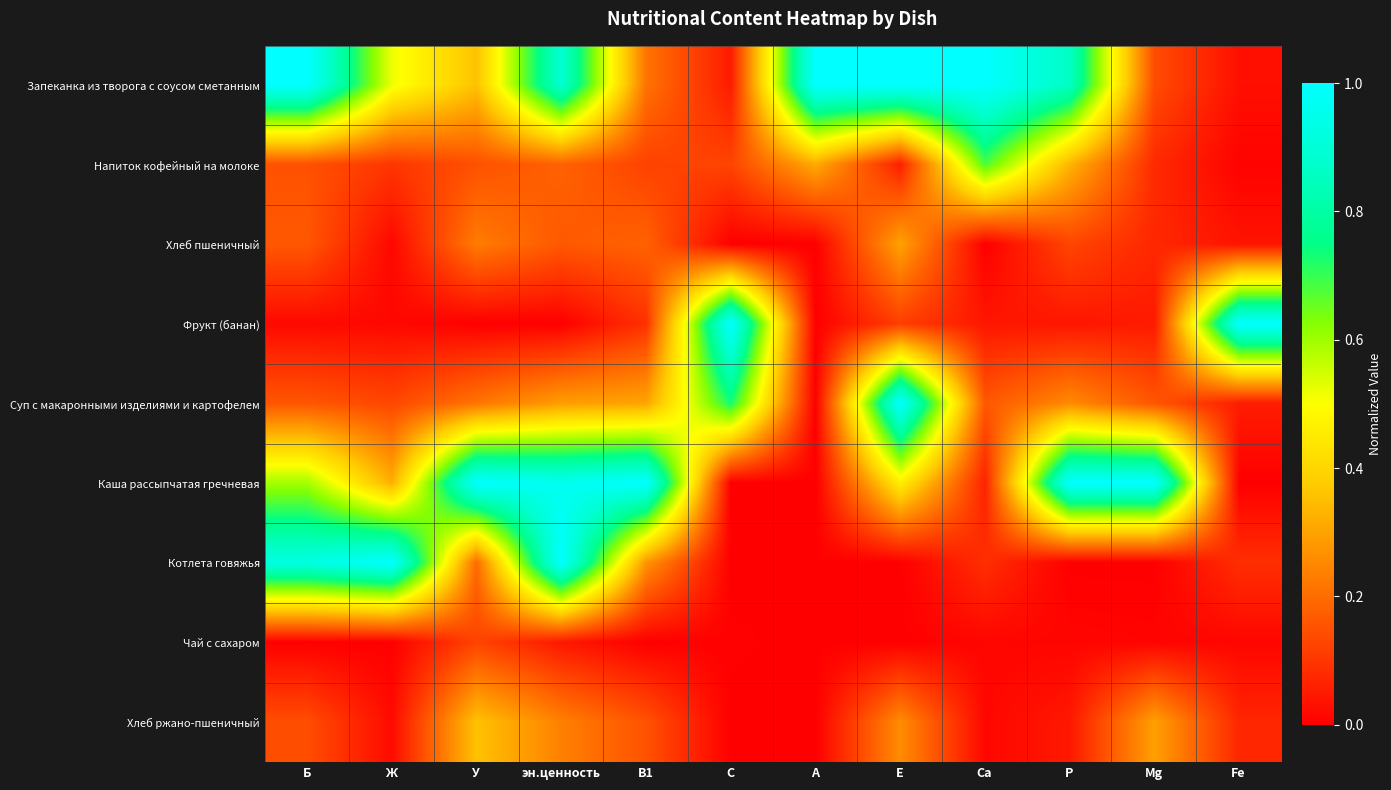

What is the difference between the highest and lowest values at Са?

1.0